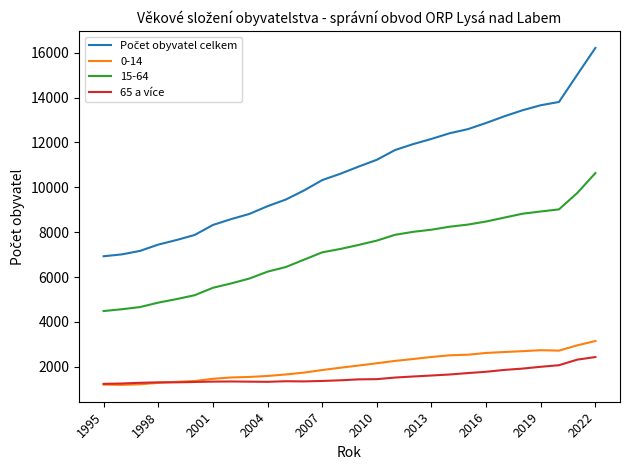

What is the maximum value shown in the chart?

16215